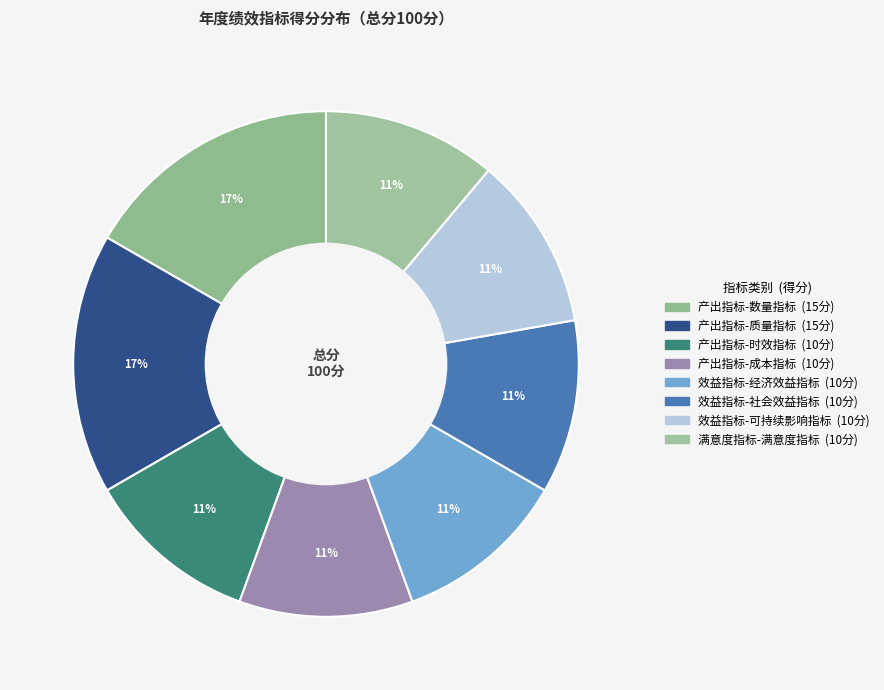

To the nearest percent, what portion does 效益指标-社会效益指标 represent?

11%